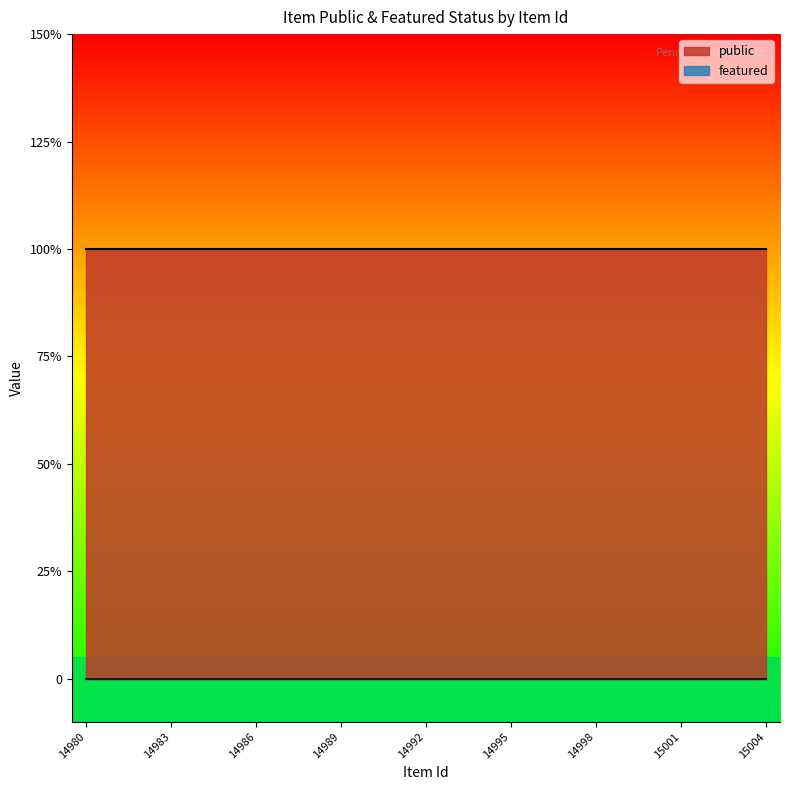

Which series has the largest total across all categories?

public